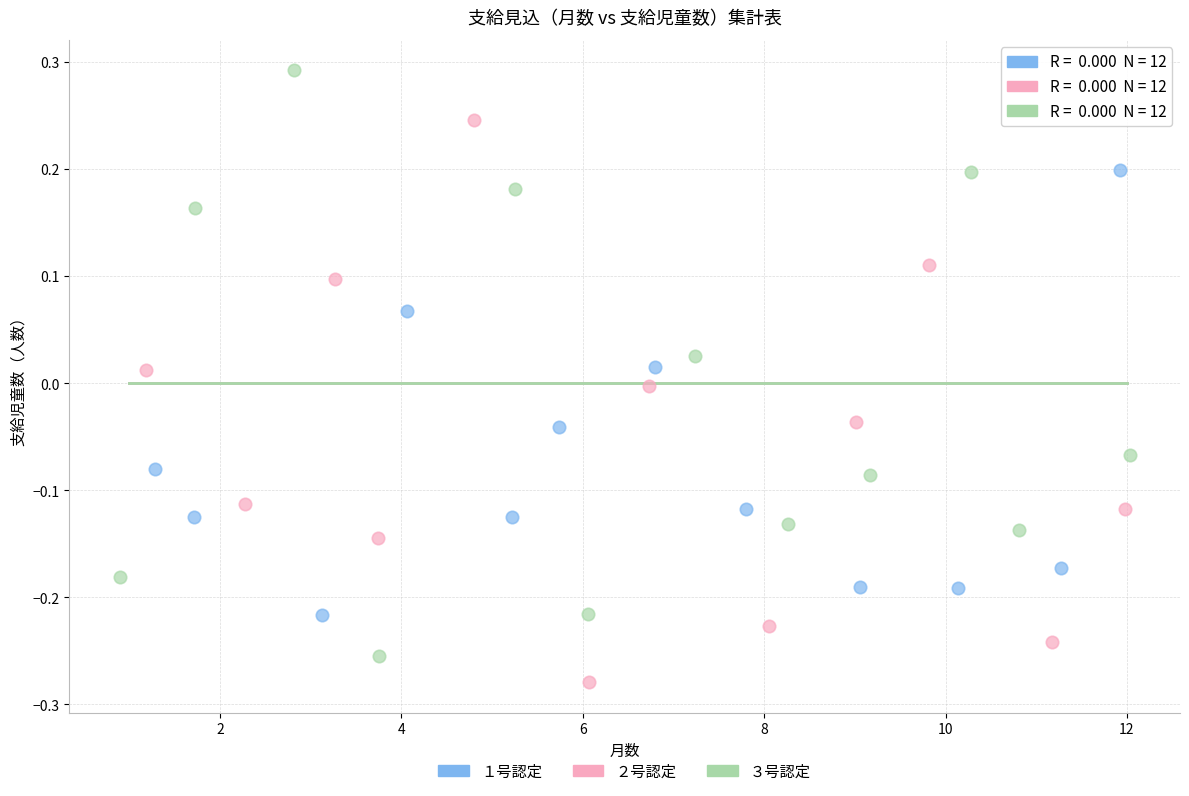

Which series contains the highest Y value?

３号認定